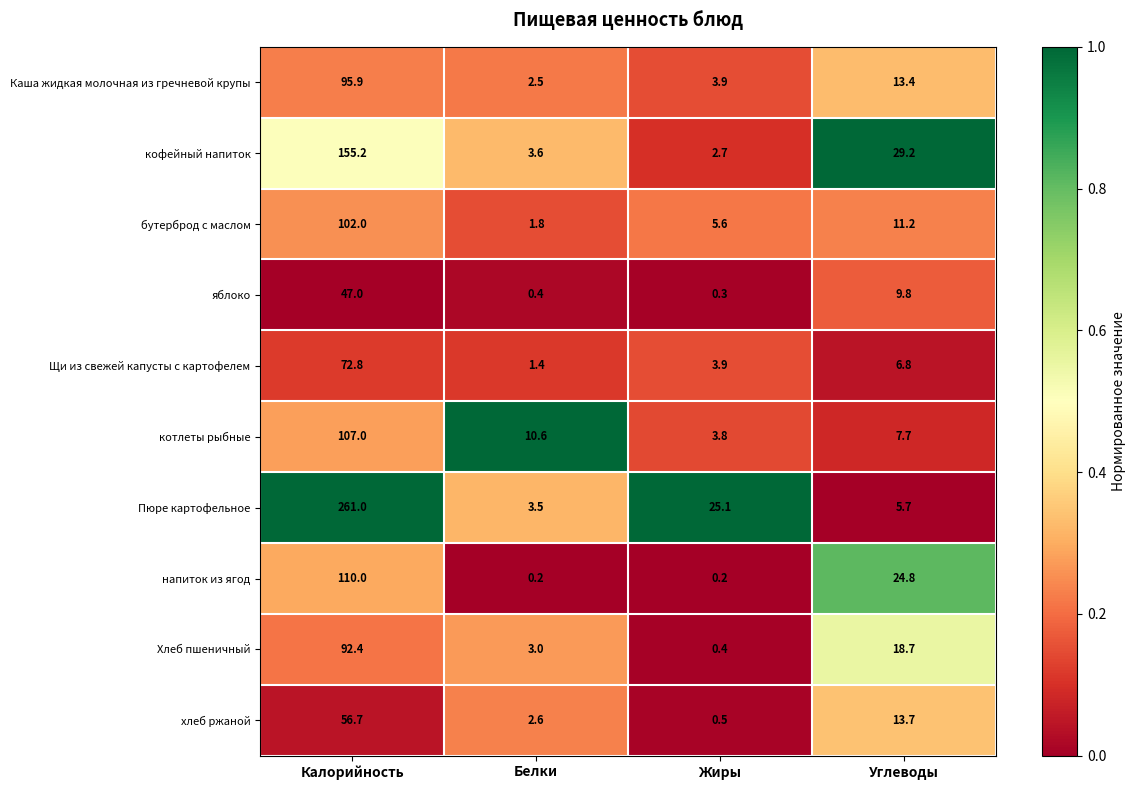

What is the difference between the second highest and minimum values in the напиток из ягод series?

24.6